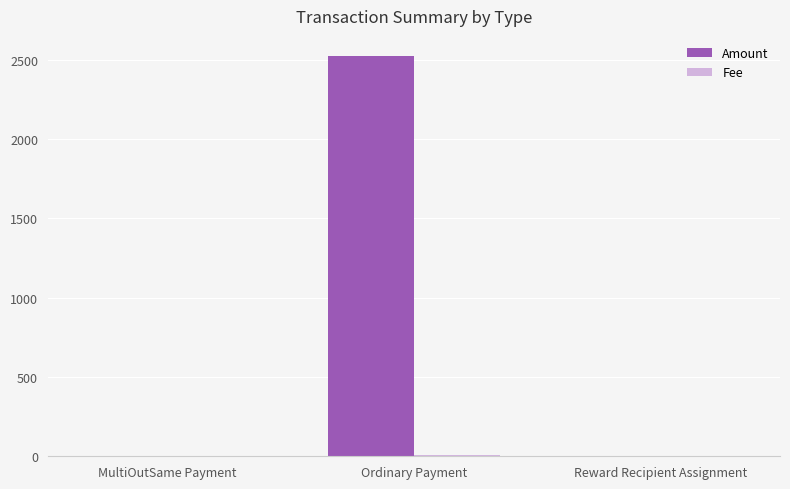

At which category does the chart reach its peak across all series?

Ordinary Payment